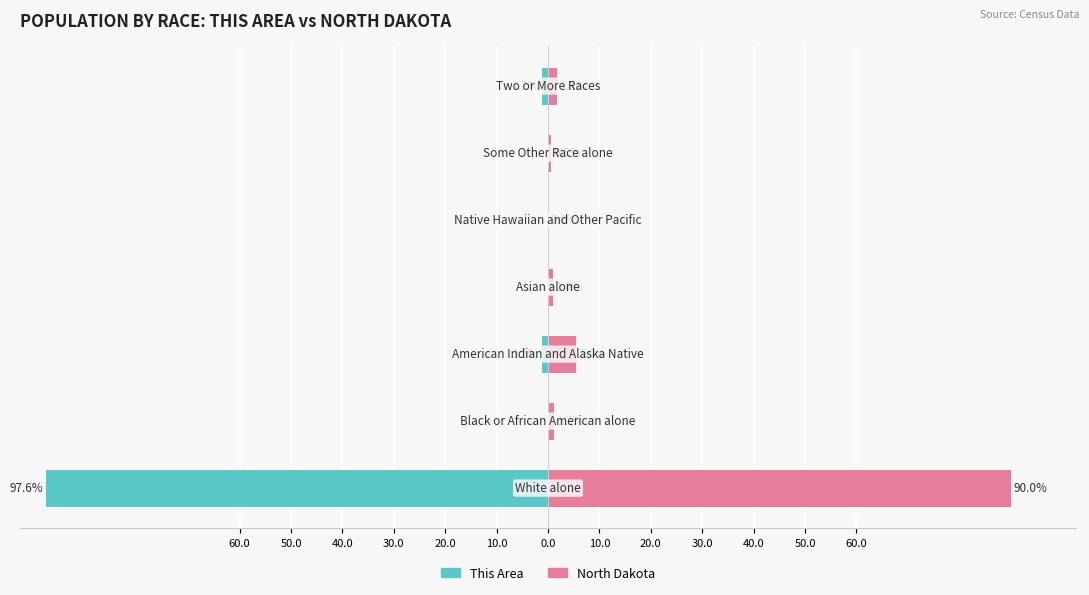

What is the total value across all series at 0.0?

0.6